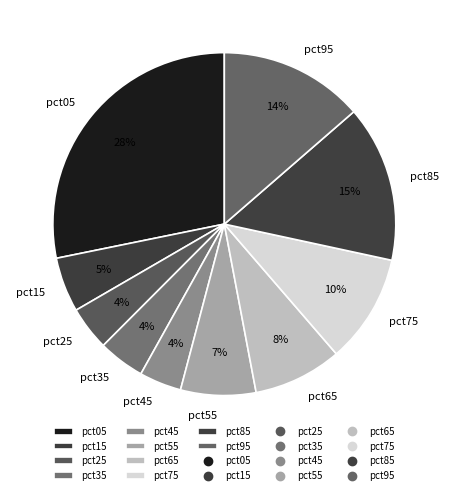

Do pct65 and pct85 together represent more than half of the pie?

No